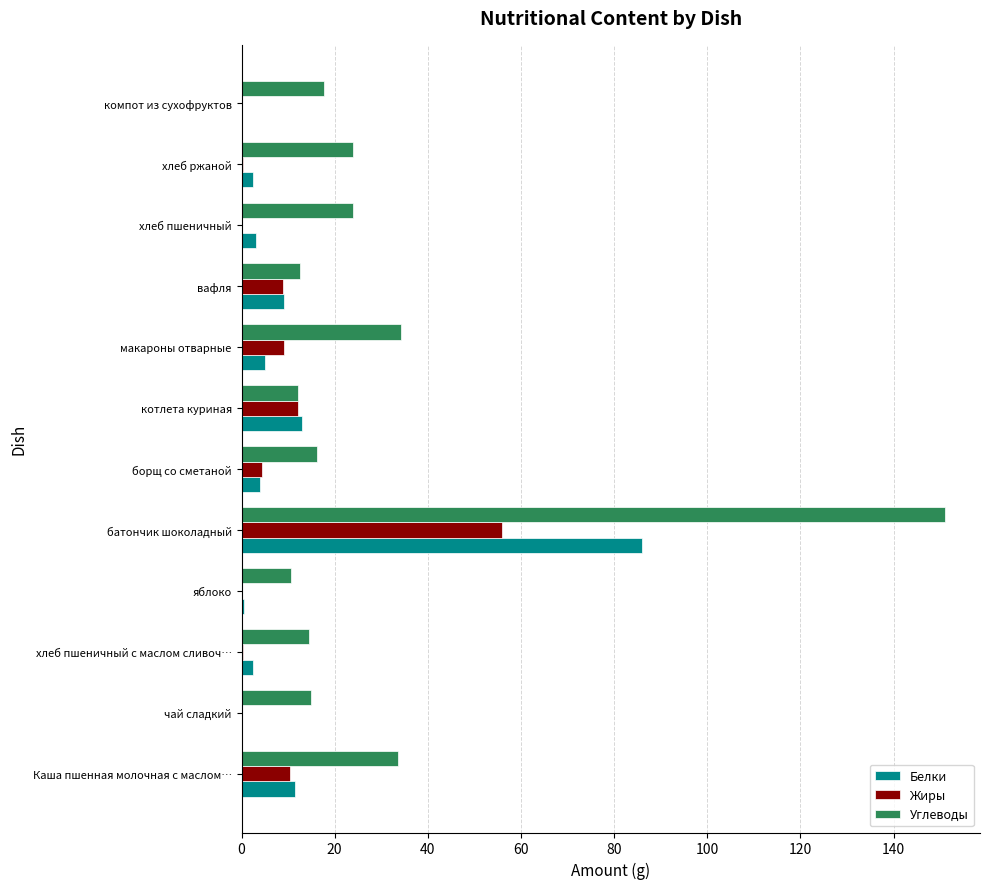

Between Каша пшенная молочная с маслом… and яблоко, which series saw the biggest shift?

Углеводы